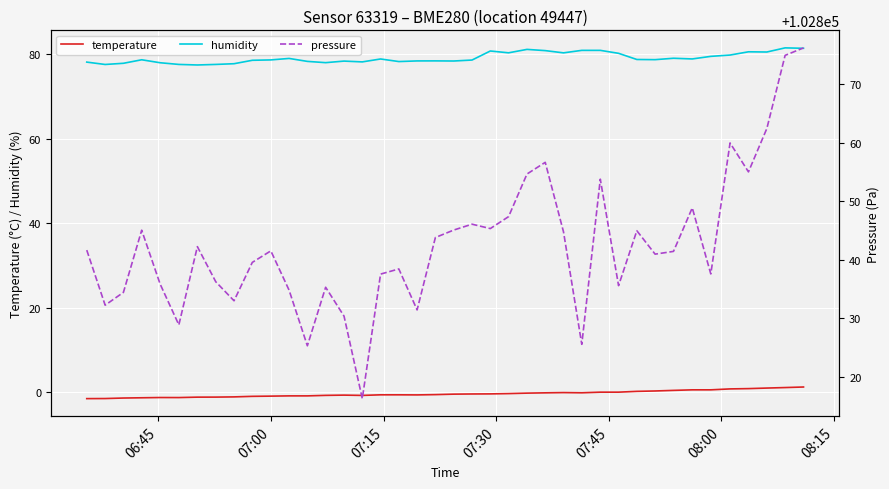

What is the value of the pressure point at the 24th from the left?

102847.4